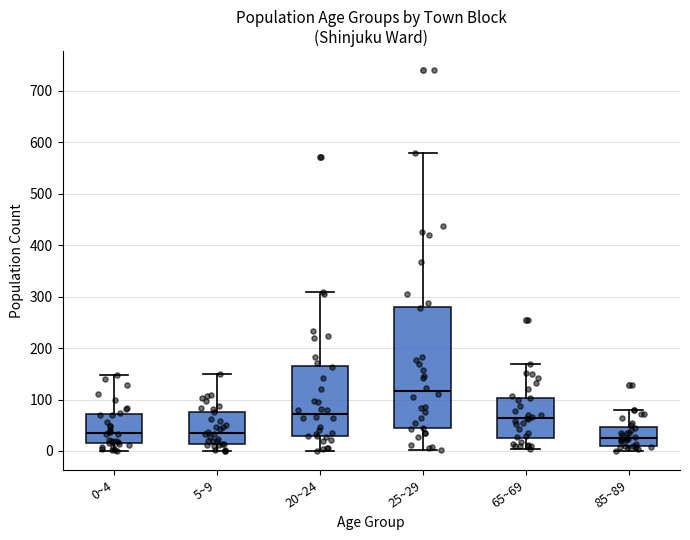

Which box is the tallest, from its lower edge to its upper edge?

25~29